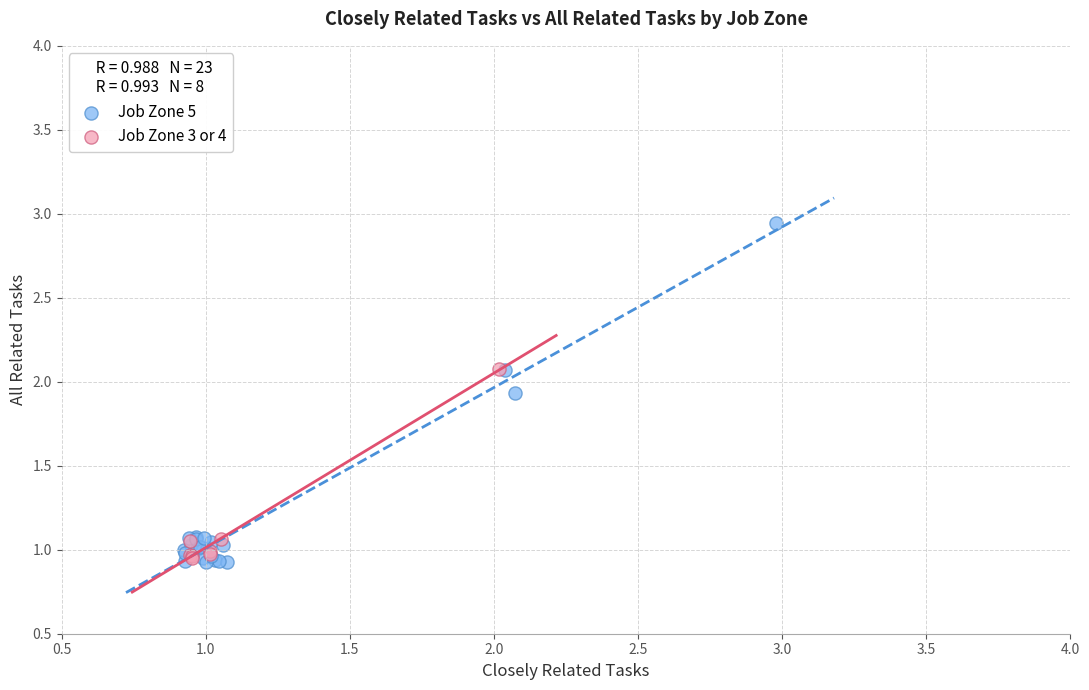

Which series reaches the maximum Y coordinate?

Job Zone 5